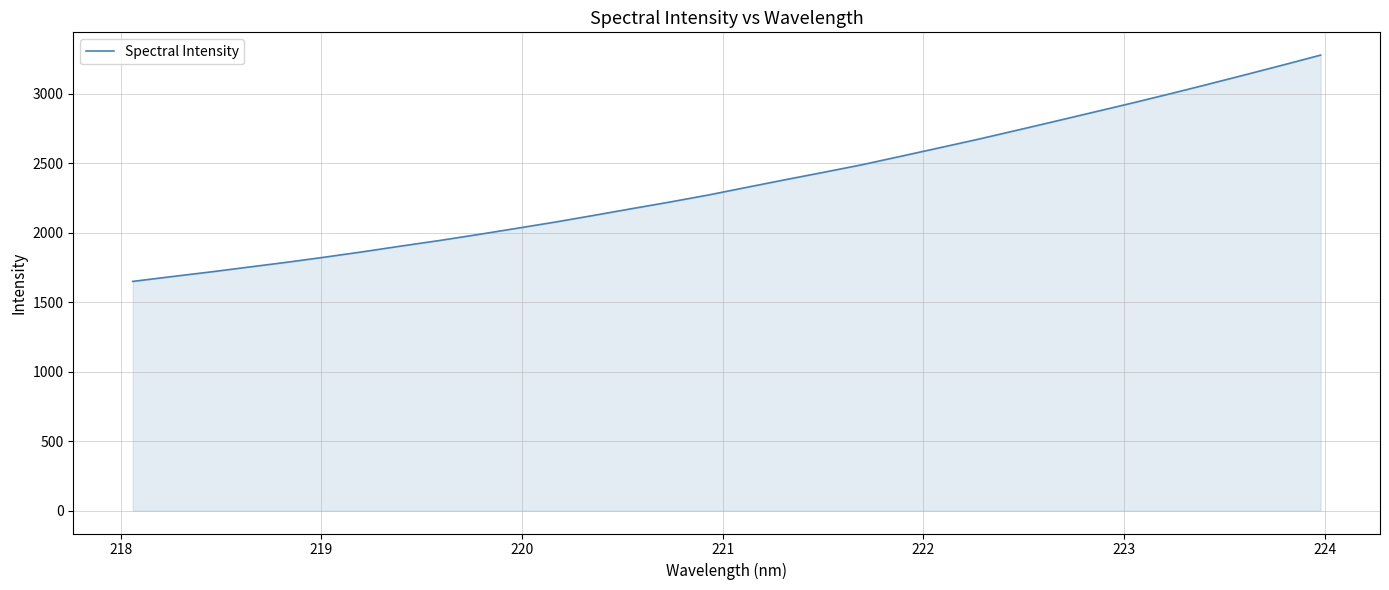

What is the minimum value shown in the chart?

1649.2